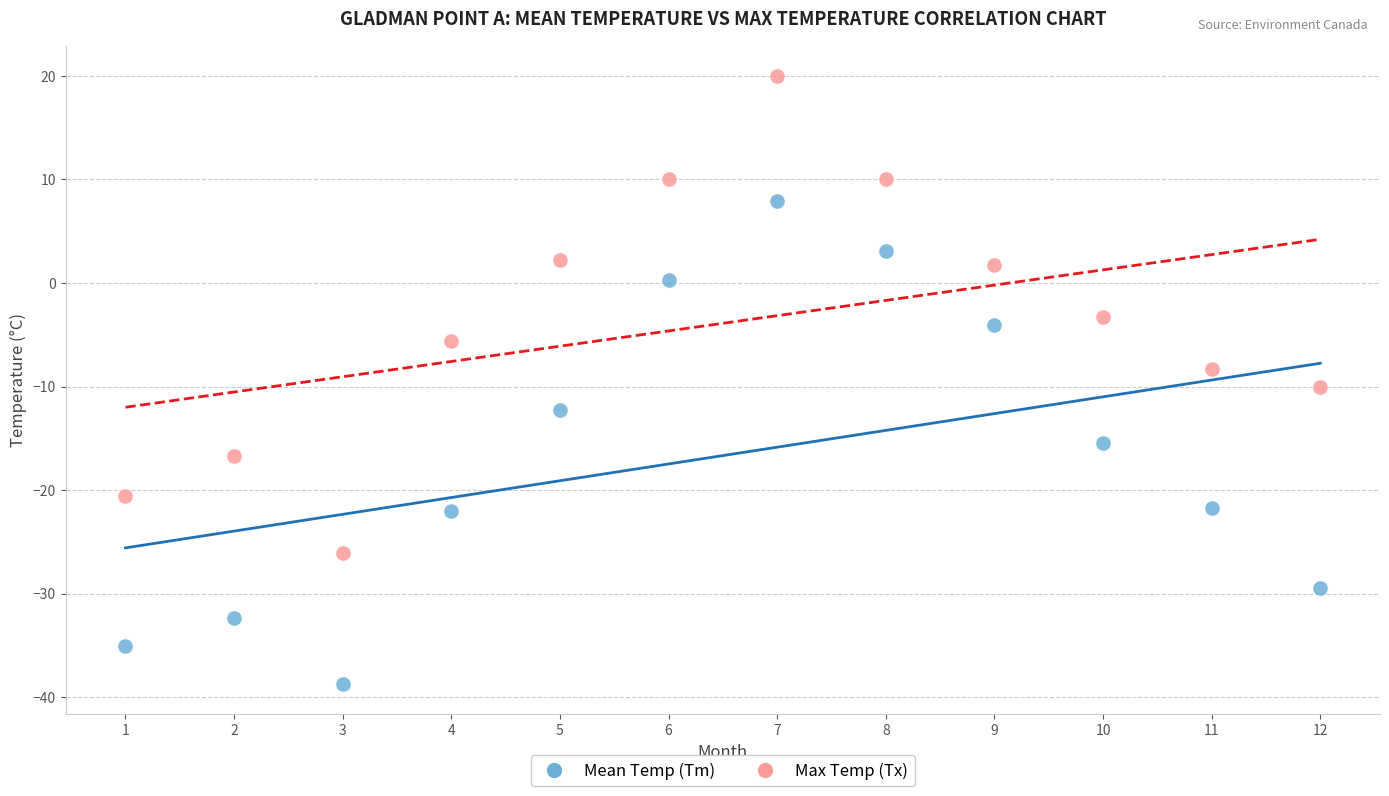

Across all data points, what is the range of Y values (max minus min)?

58.7